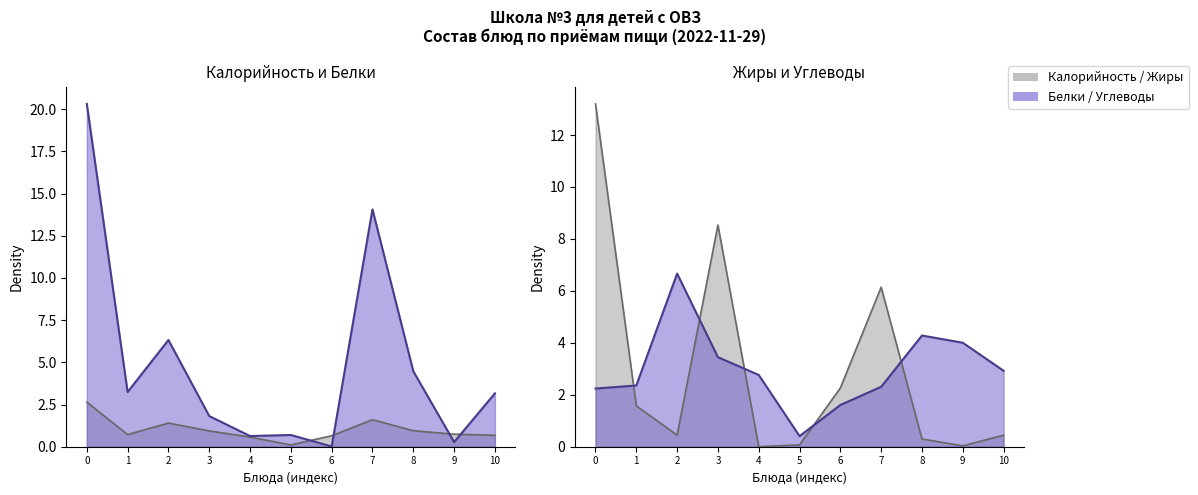

The Белки series shows 20.3 at 0. True or false?

True